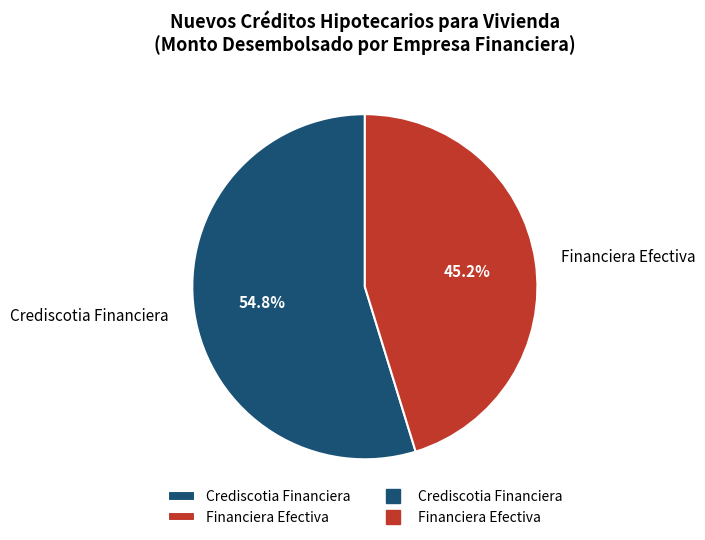

Rank the categories by value from lowest to highest.

Financiera Efectiva, Crediscotia Financiera